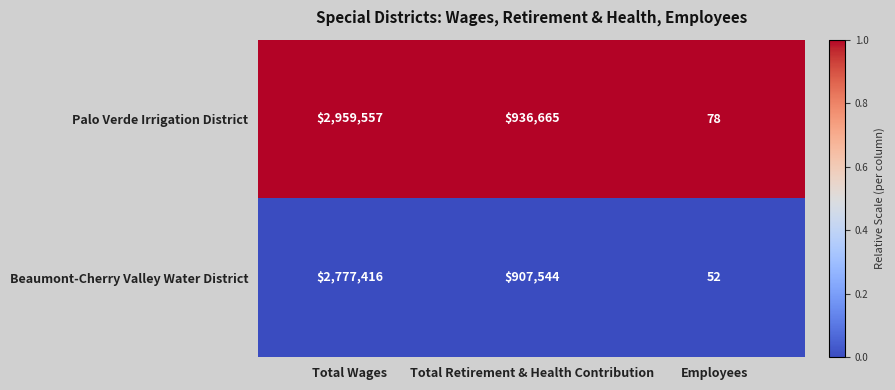

Between Total Wages and Employees, which series saw the biggest shift?

Palo Verde Irrigation District